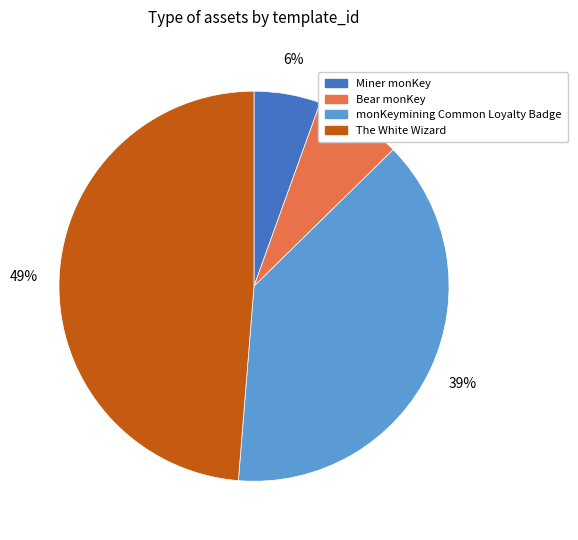

To the nearest percent, what is the difference between the monKeymining Common Loyalty Badge and Miner monKey slice percentages?

33%